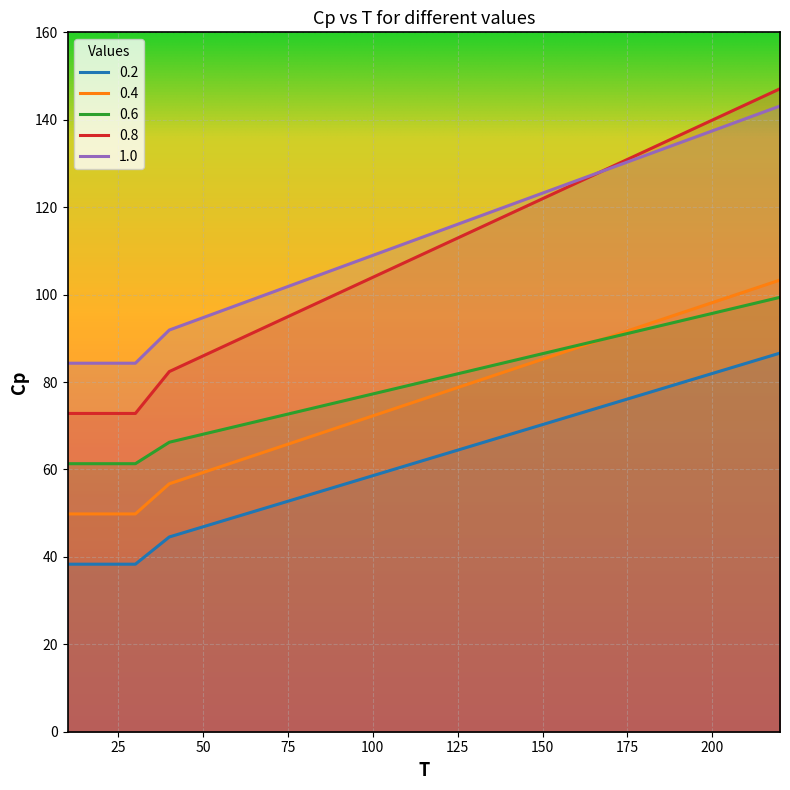

Where is 0.6 nearest to the value 62?

110